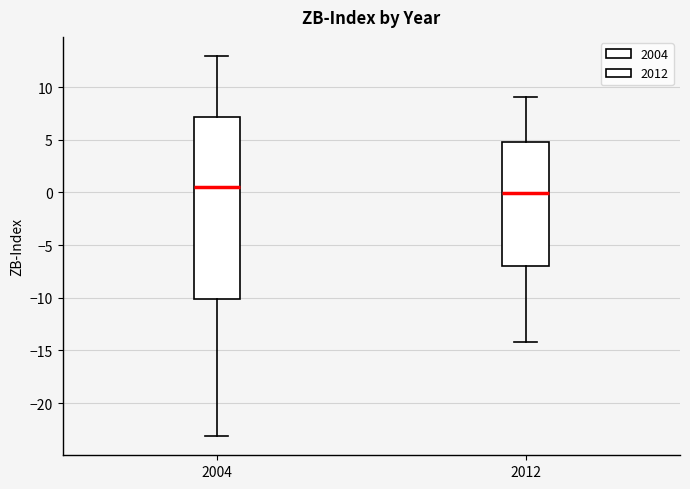

Which box has the highest median line?

2004